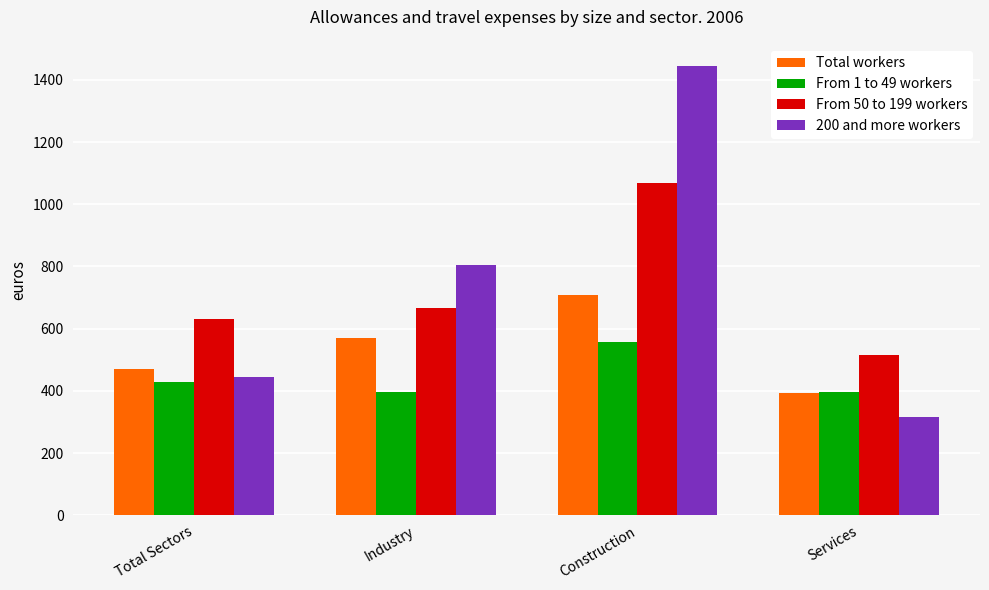

The From 1 to 49 workers series shows 396.5 at Industry. True or false?

True